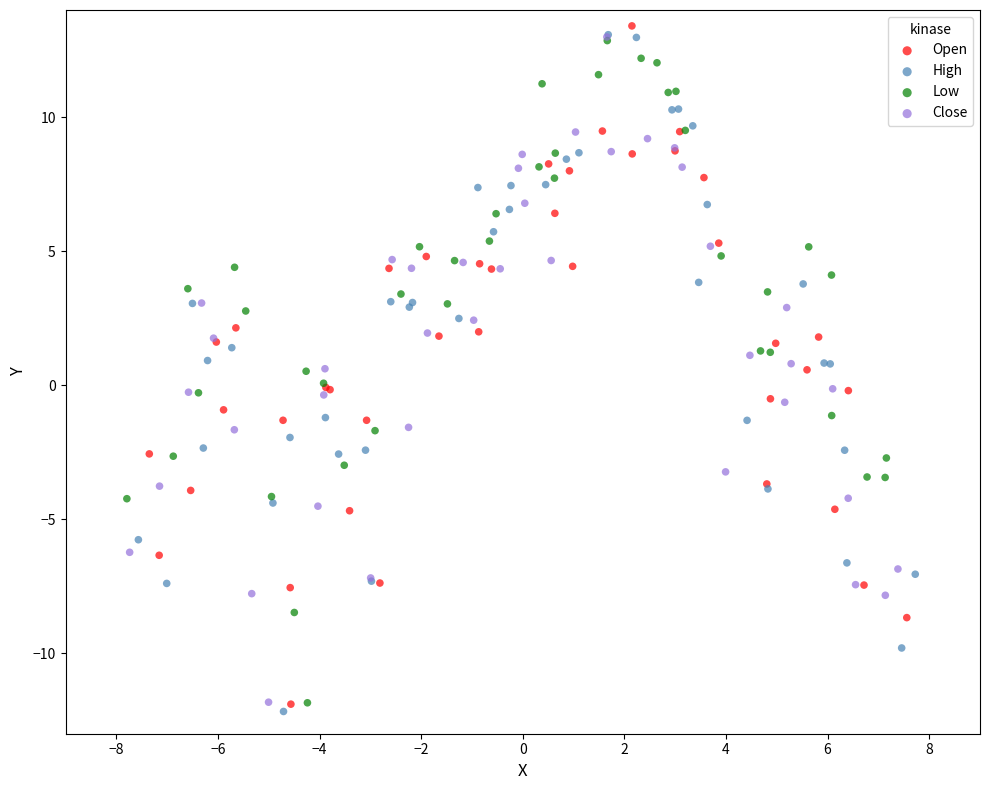

What are all the series names shown in the legend?

Open, High, Low, Close